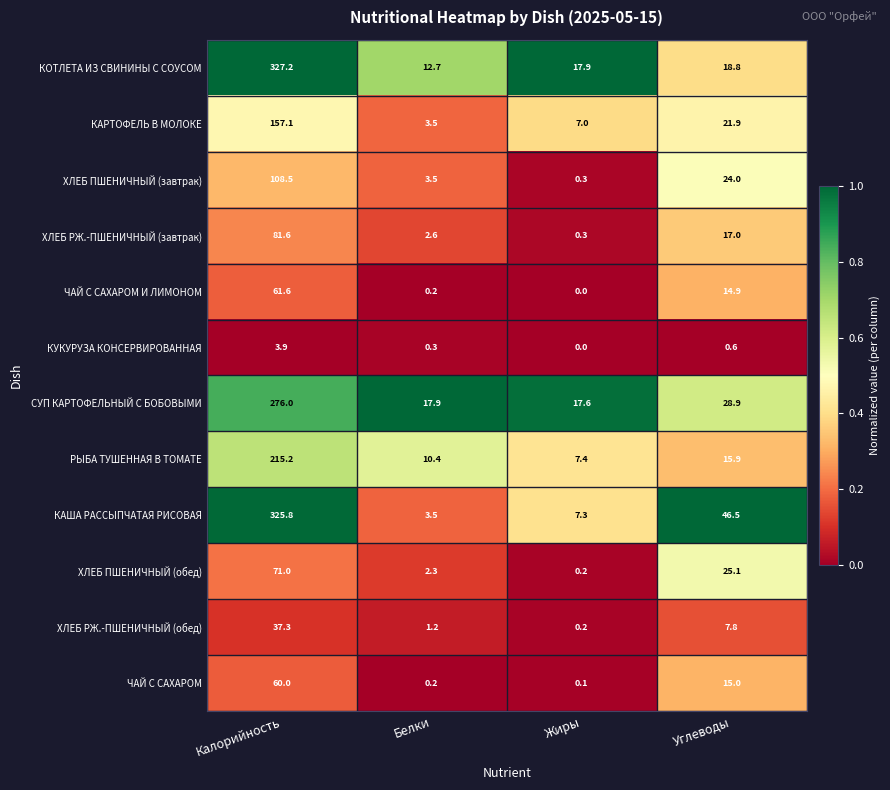

What is the greatest value displayed?

327.2